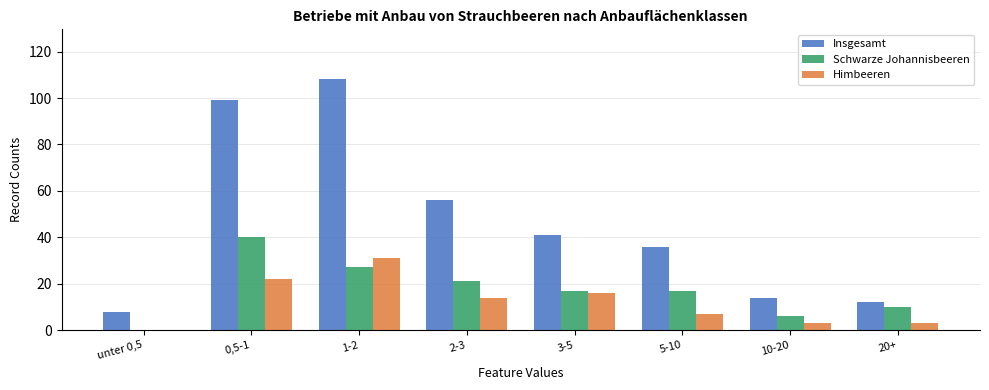

Are the bars grouped side by side (vs. stacked)?

Yes